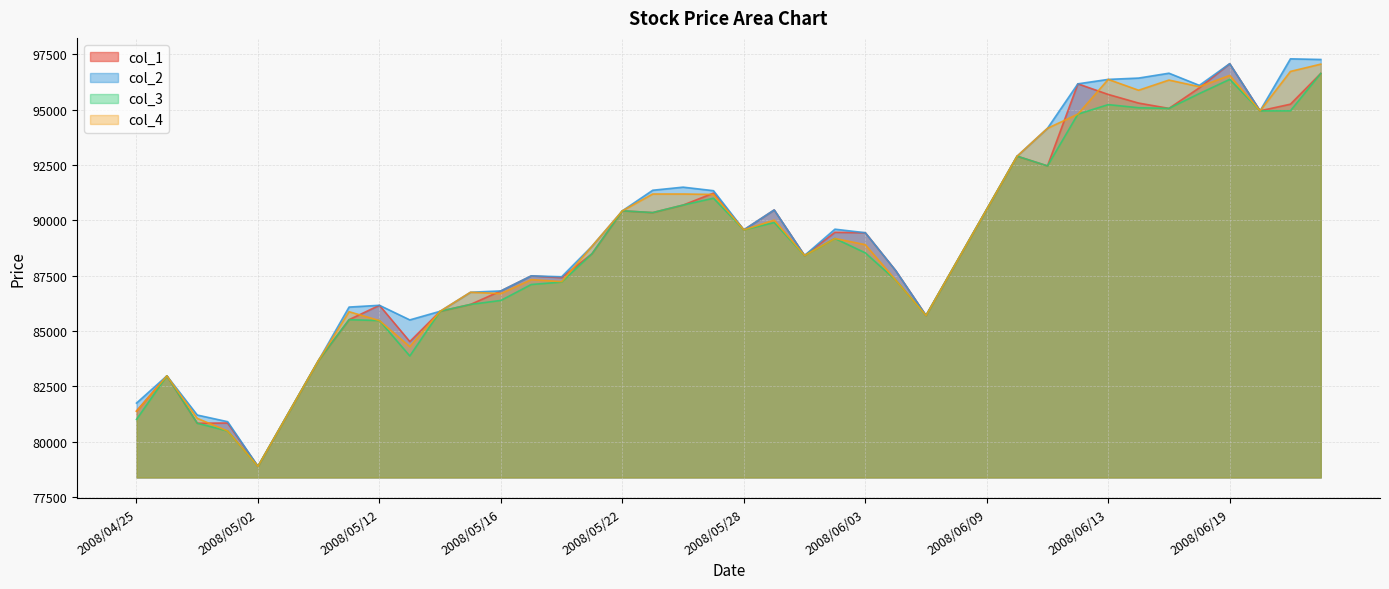

Reading left to right, list all the values displayed in this chart.

col_1: 2008/04/25=81380	2008/04/28=82970	2008/04/30=80830	2008/05/01=80840	2008/05/02=78880	2008/05/07=81280	2008/05/08=83680	2008/05/09=85510	2008/05/12=86160	2008/05/13=84520	2008/05/14=85890	2008/05/15=86200	2008/05/16=86810	2008/05/19=87490	2008/05/20=87410	2008/05/21=88490	2008/05/22=90430	2008/05/23=90350	2008/05/26=90690	2008/05/27=91230	2008/05/28=89570	2008/05/29=90470	2008/05/30=88410	2008/06/02=89460	2008/06/03=89440	2008/06/04=87730	2008/06/05=85700	2008/06/06=88100	2008/06/09=90500	2008/06/10=92900	2008/06/11=92460	2008/06/12=96170	2008/06/13=95690	2008/06/16=95300	2008/06/17=95060	2008/06/18=95990	2008/06/19=97080	2008/06/20=94950	2008/06/23=95250	2008/06/24=96640
col_2: 2008/04/25=81740	2008/04/28=82970	2008/04/30=81200	2008/05/01=80900	2008/05/02=78880	2008/05/07=81280	2008/05/08=83680	2008/05/09=86080	2008/05/12=86160	2008/05/13=85500	2008/05/14=85890	2008/05/15=86750	2008/05/16=86810	2008/05/19=87490	2008/05/20=87450	2008/05/21=88830	2008/05/22=90430	2008/05/23=91360	2008/05/26=91500	2008/05/27=91340	2008/05/28=89570	2008/05/29=90470	2008/05/30=88410	2008/06/02=89600	2008/06/03=89440	2008/06/04=87730	2008/06/05=85700	2008/06/06=88100	2008/06/09=90500	2008/06/10=92900	2008/06/11=94160	2008/06/12=96170	2008/06/13=96370	2008/06/16=96430	2008/06/17=96650	2008/06/18=96100	2008/06/19=97080	2008/06/20=94950	2008/06/23=97300	2008/06/24=97270
col_3: 2008/04/25=81000	2008/04/28=82970	2008/04/30=80830	2008/05/01=80480	2008/05/02=78880	2008/05/07=81280	2008/05/08=83680	2008/05/09=85510	2008/05/12=85470	2008/05/13=83870	2008/05/14=85890	2008/05/15=86200	2008/05/16=86380	2008/05/19=87100	2008/05/20=87210	2008/05/21=88490	2008/05/22=90430	2008/05/23=90350	2008/05/26=90690	2008/05/27=91000	2008/05/28=89570	2008/05/29=89900	2008/05/30=88410	2008/06/02=89180	2008/06/03=88530	2008/06/04=87300	2008/06/05=85700	2008/06/06=88100	2008/06/09=90500	2008/06/10=92900	2008/06/11=92460	2008/06/12=94800	2008/06/13=95230	2008/06/16=95090	2008/06/17=95060	2008/06/18=95730	2008/06/19=96370	2008/06/20=94950	2008/06/23=94950	2008/06/24=96640
col_4: 2008/04/25=81370	2008/04/28=82970	2008/04/30=81050	2008/05/01=80480	2008/05/02=78880	2008/05/07=81280	2008/05/08=83680	2008/05/09=85870	2008/05/12=85470	2008/05/13=84290	2008/05/14=85890	2008/05/15=86750	2008/05/16=86690	2008/05/19=87320	2008/05/20=87230	2008/05/21=88830	2008/05/22=90430	2008/05/23=91190	2008/05/26=91190	2008/05/27=91170	2008/05/28=89570	2008/05/29=90010	2008/05/30=88410	2008/06/02=89180	2008/06/03=88900	2008/06/04=87300	2008/06/05=85700	2008/06/06=88100	2008/06/09=90500	2008/06/10=92900	2008/06/11=94160	2008/06/12=94800	2008/06/13=96370	2008/06/16=95880	2008/06/17=96340	2008/06/18=96040	2008/06/19=96550	2008/06/20=94950	2008/06/23=96730	2008/06/24=97060